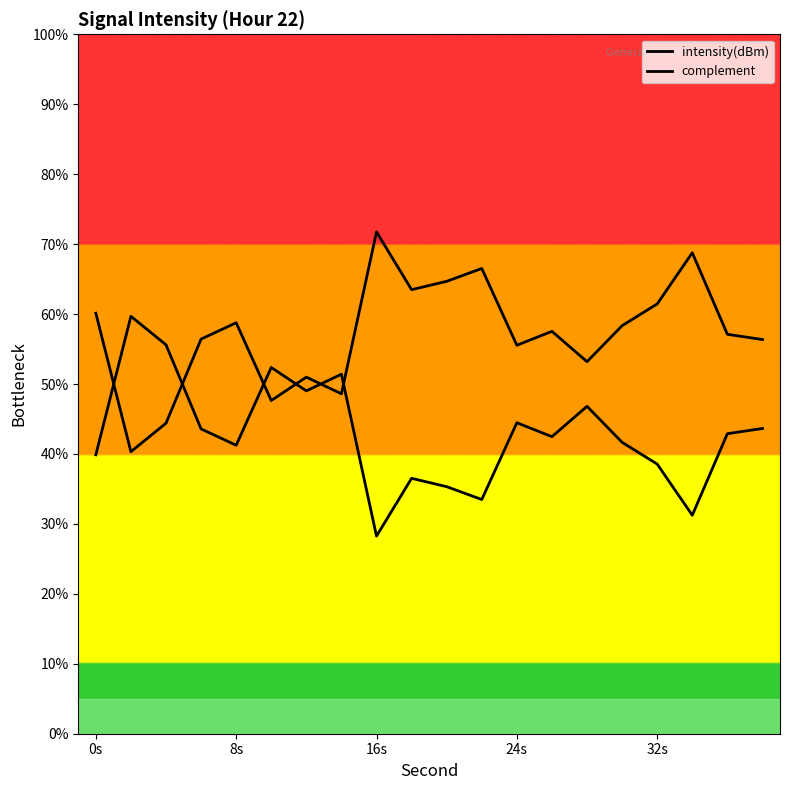

Reading left to right, transcribe all the data shown in this chart.

intensity(dBm): 60.1	40.3	44.4	56.4	58.8	47.6	51.0	48.6	71.7	63.5	64.7	66.5	55.5	57.5	53.2	58.3	61.4	68.8	57.1	56.4
complement: 39.9	59.7	55.6	43.6	41.2	52.4	49.0	51.4	28.3	36.5	35.3	33.5	44.5	42.5	46.8	41.7	38.6	31.2	42.9	43.6